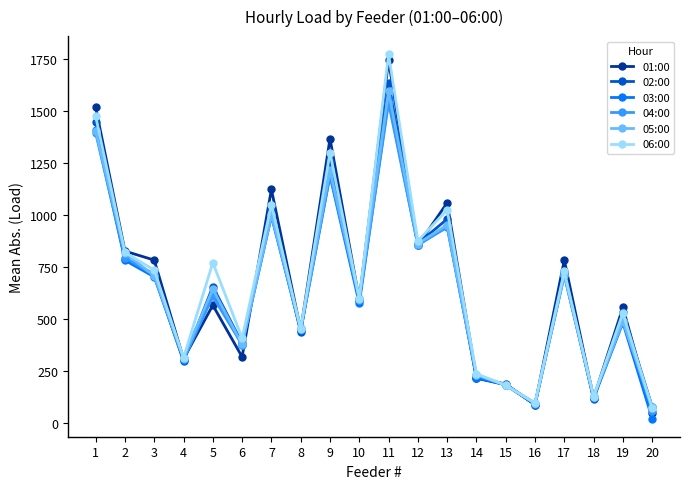

Between which two adjacent categories do 02:00 and 05:00 first intersect?

1 and 2